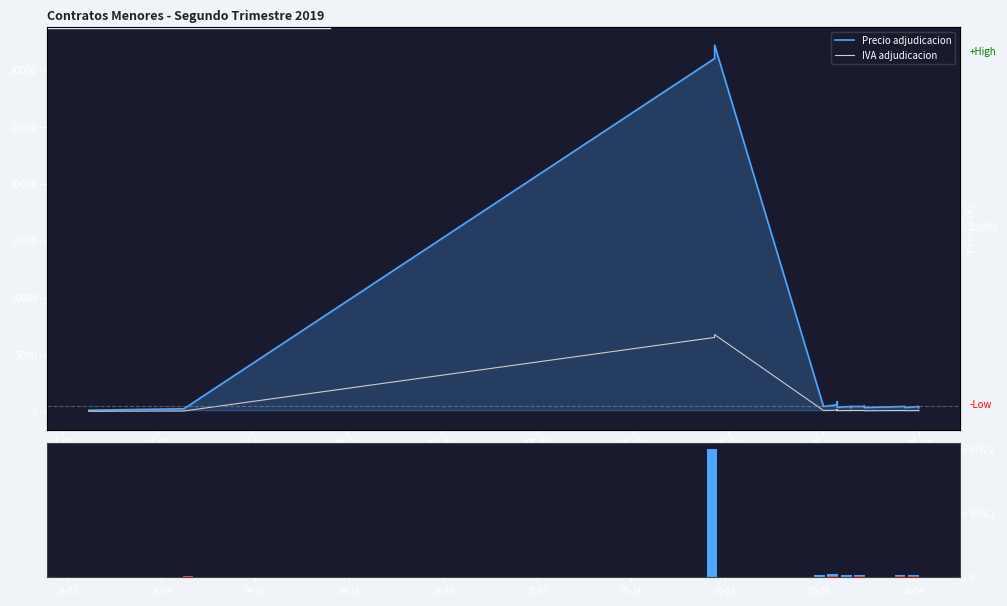

Is the value of IVA adjudicacion at 10 greater than the value of Precio adjudicacion at 16?

No